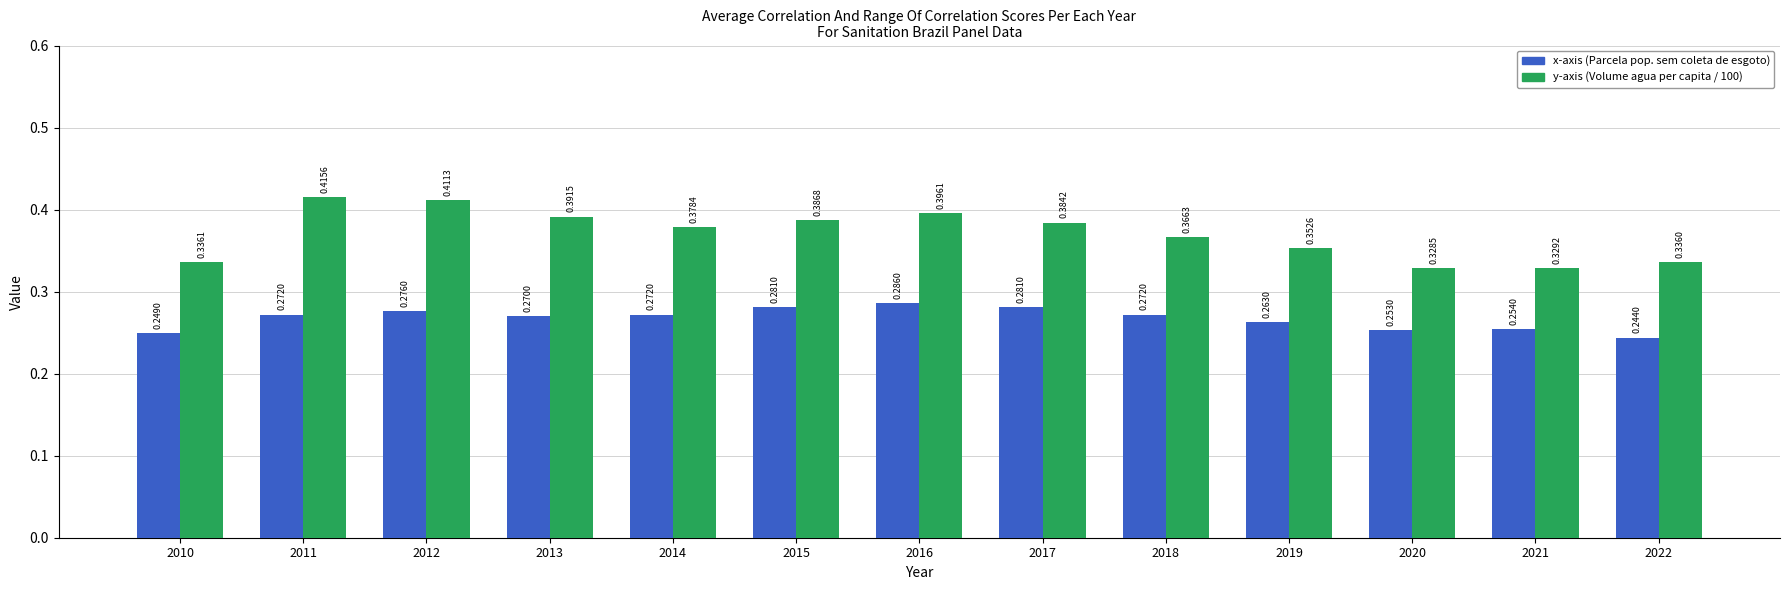

Is it true that x-axis (Parcela pop. sem coleta de esgoto) equals 0.5 at 2018?

False